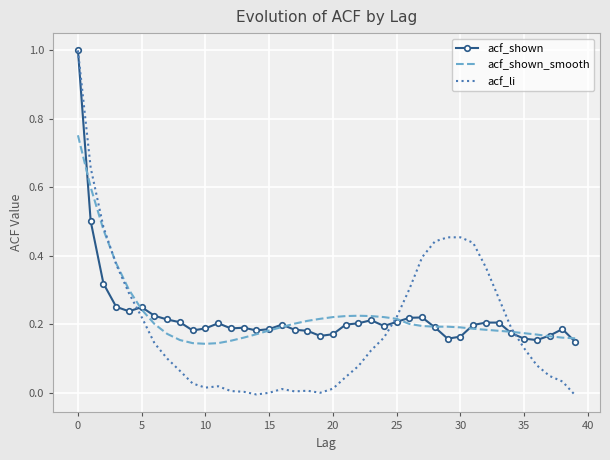

What is the highest value of the acf_li series?

1.0